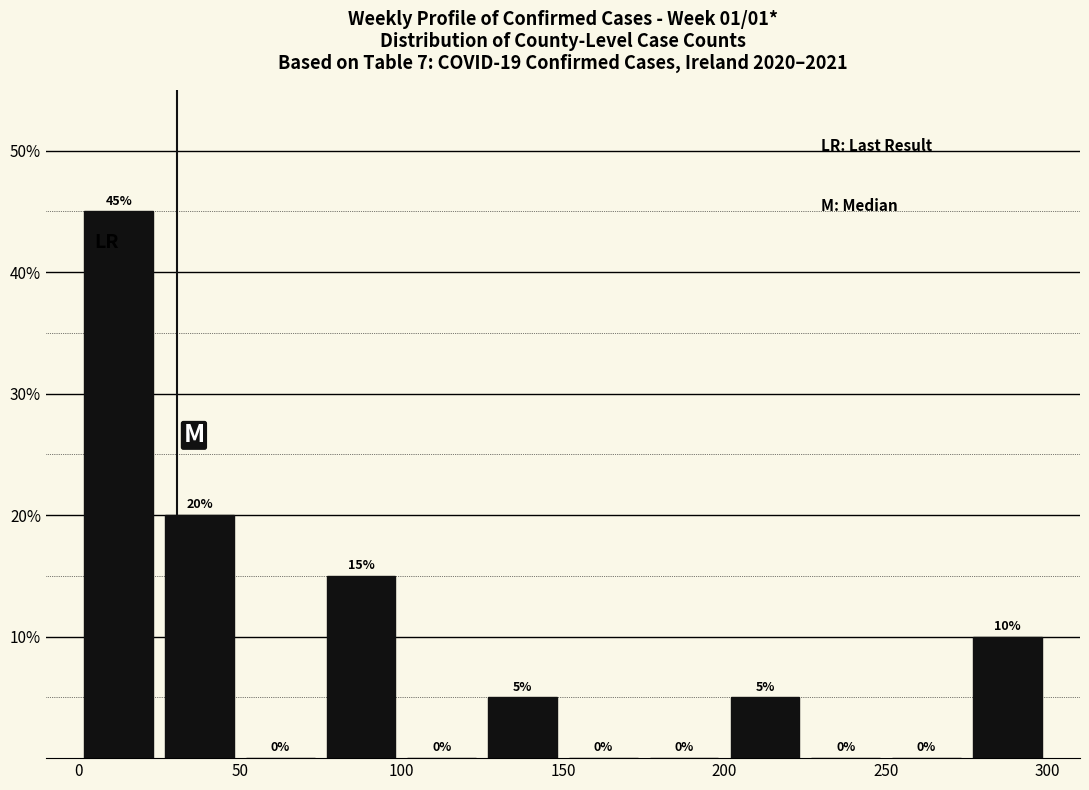

What is the height of the bar covering 0 to 25 on the x-axis?

45